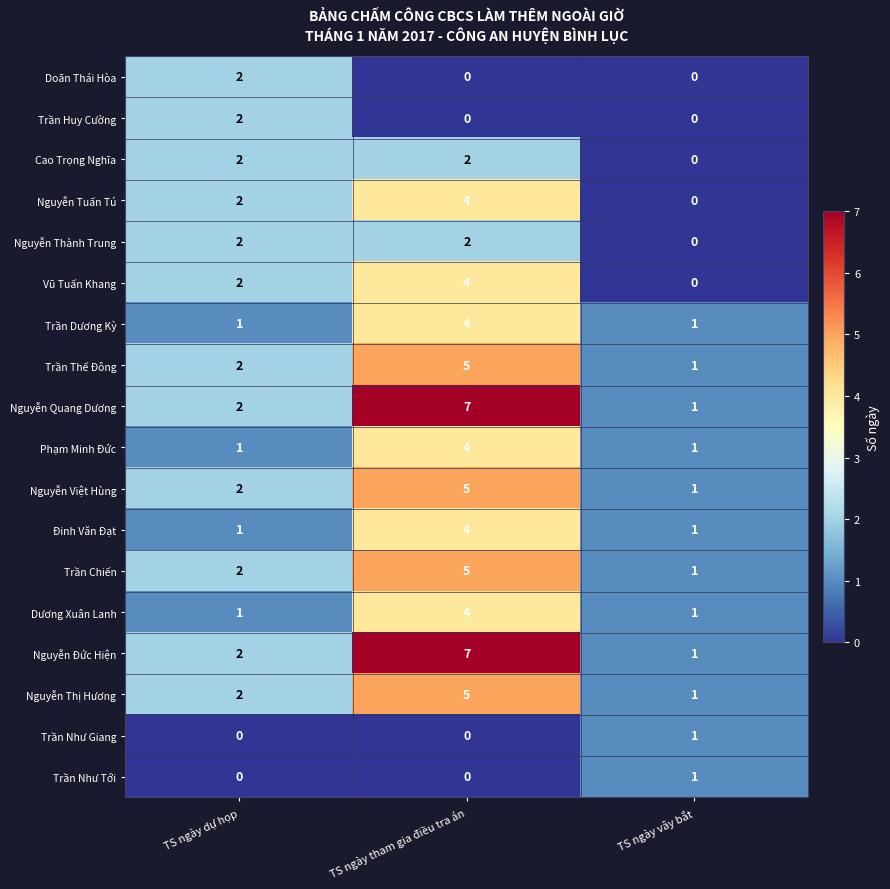

At which category is the sum across all series the highest?

TS ngày tham gia điều tra án